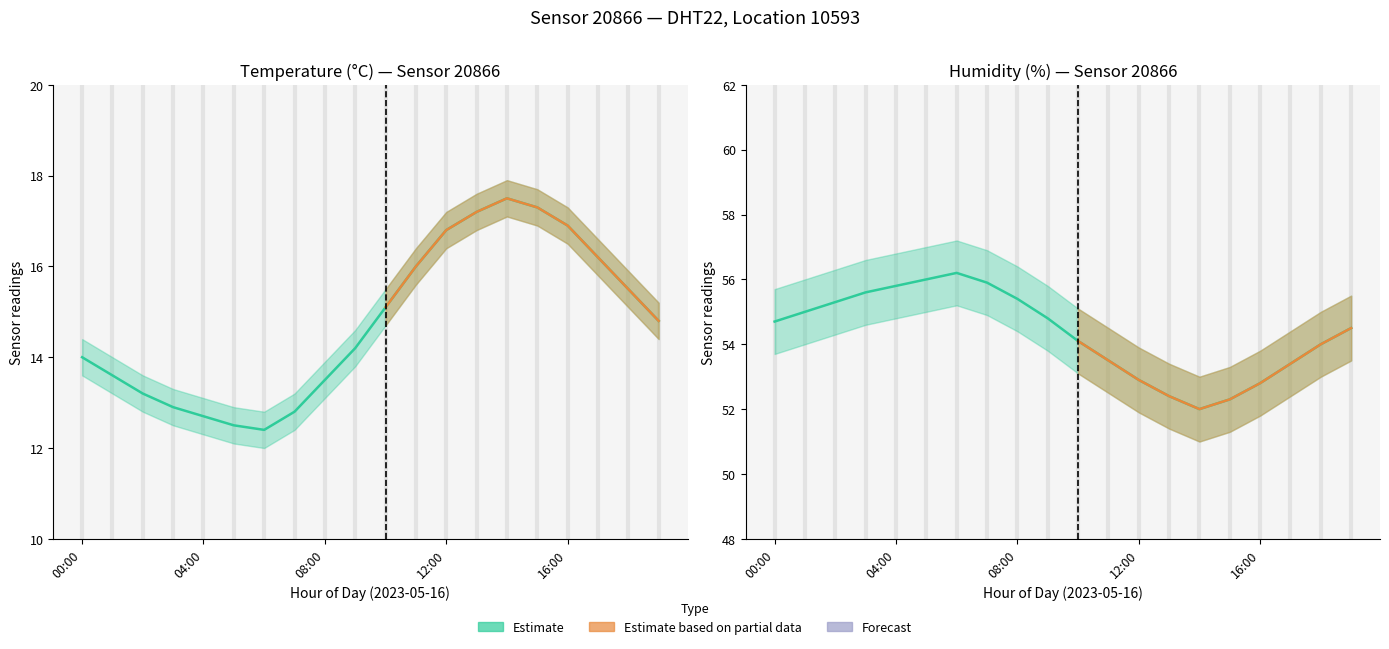

Is it true that humidity equals 52.8 at 16:00?

True